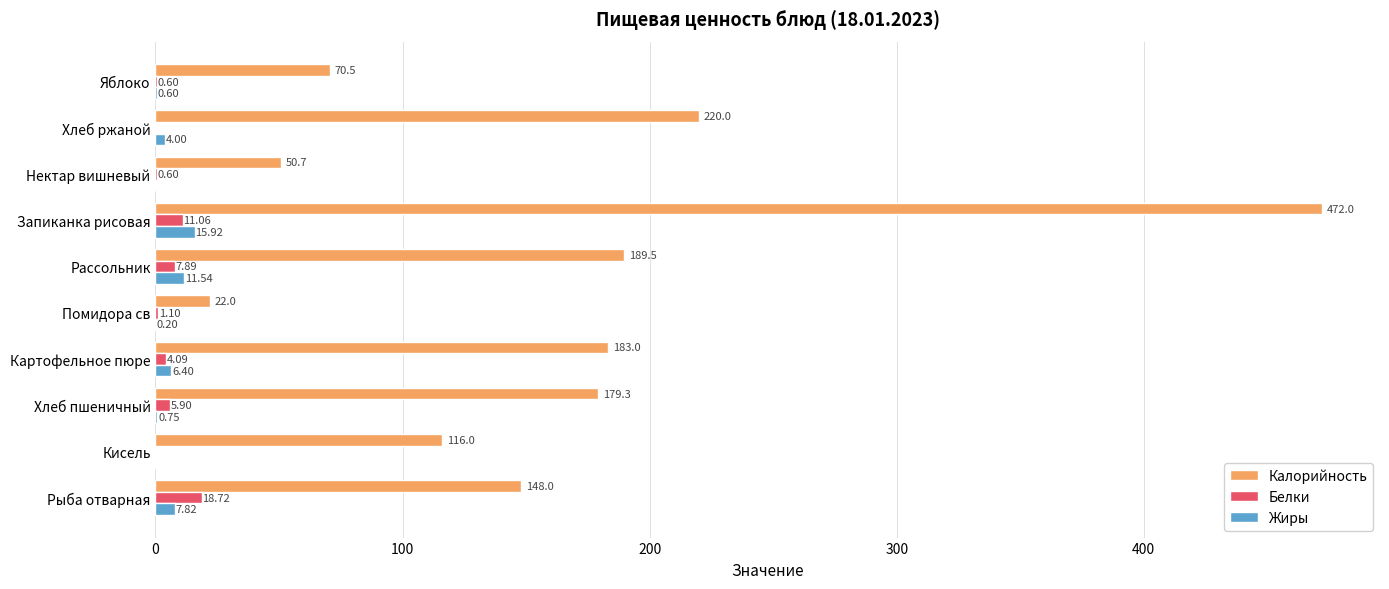

Is the value of Белки at Нектар вишневый greater than the value of Жиры at Помидора св?

Yes